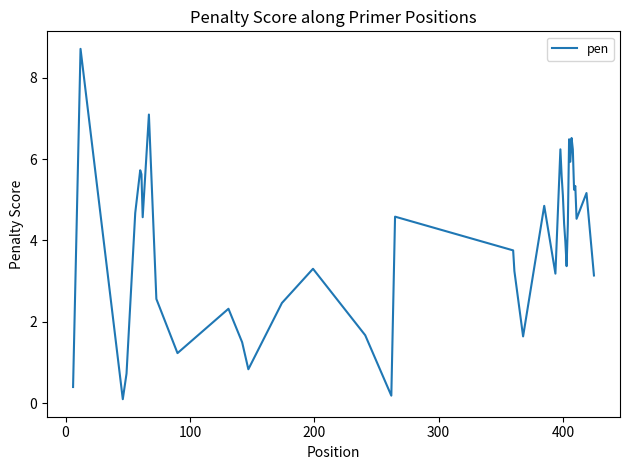

What is the greatest value displayed?

8.7